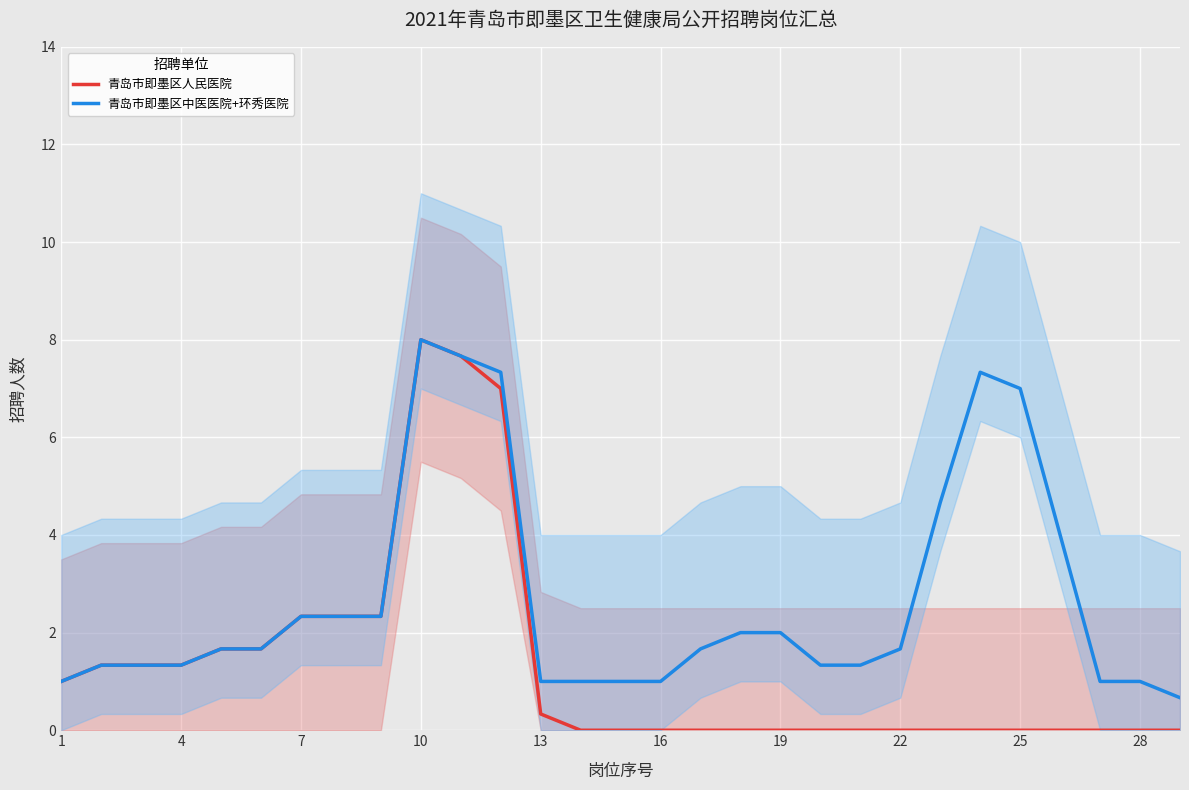

Which category has the highest value in the 青岛市即墨区人民医院 series?

10